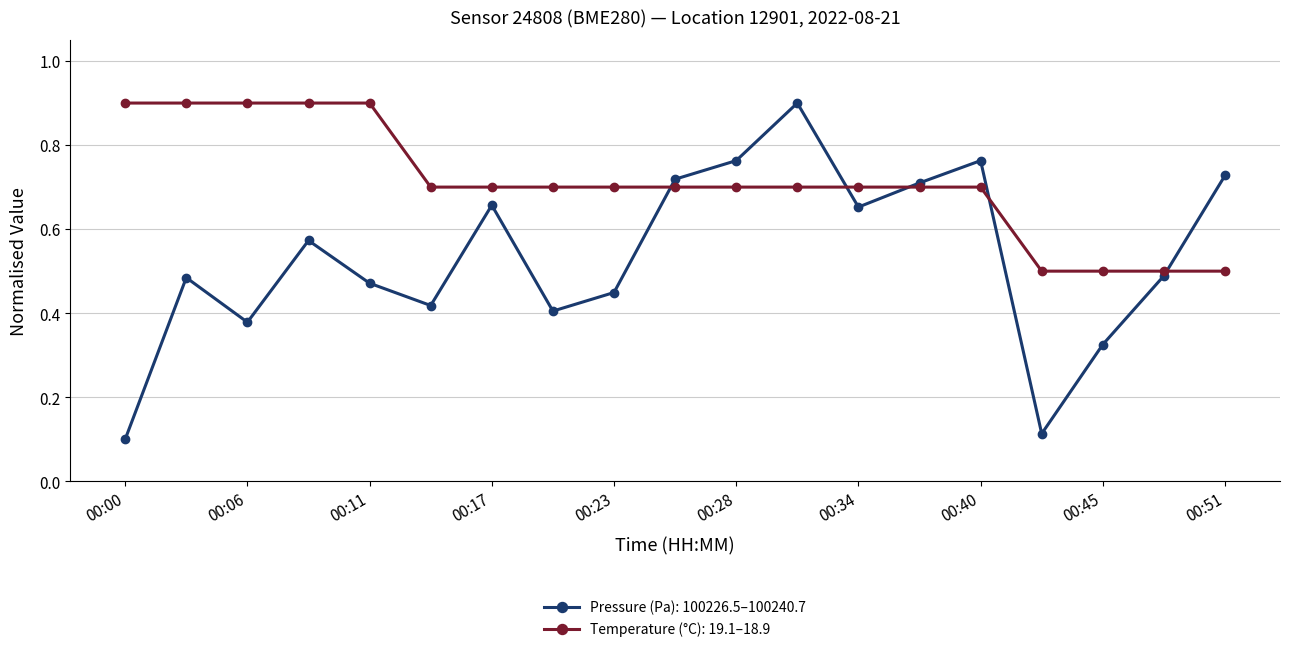

How many interior local valleys does the Pressure (Pa): 100226.5–100240.7 series have?

5